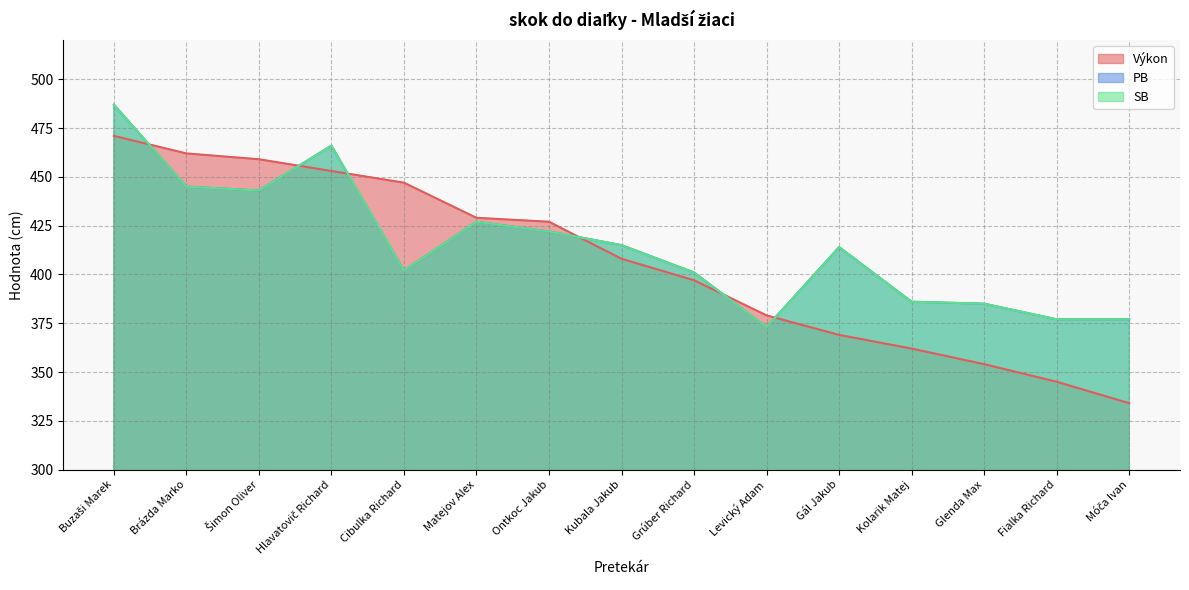

The SB series shows 445 at Brázda Marko. True or false?

True